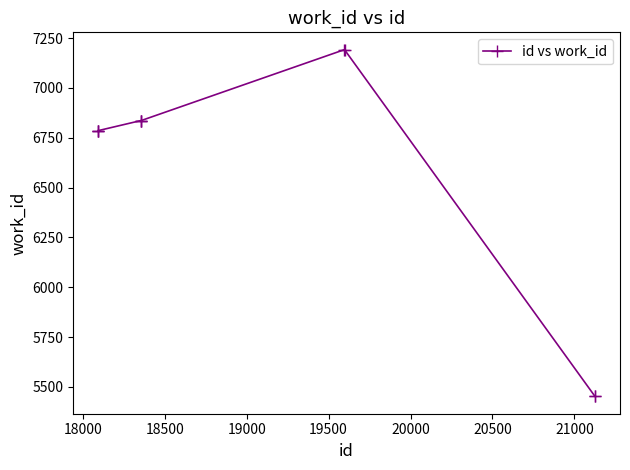

What is the average value?

6615